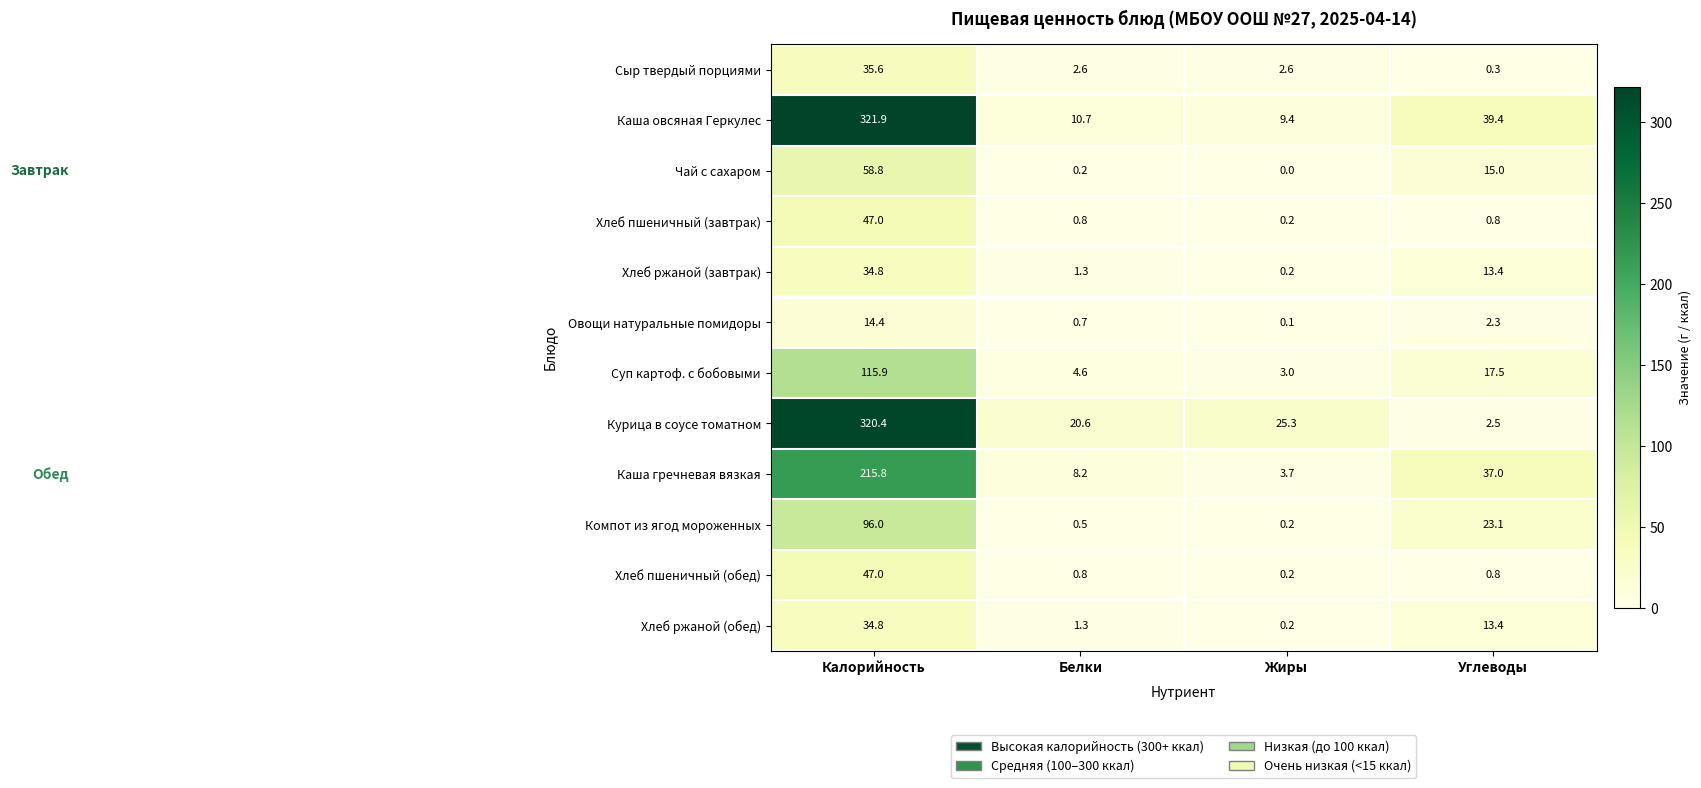

Count the number of data series in this chart.

12